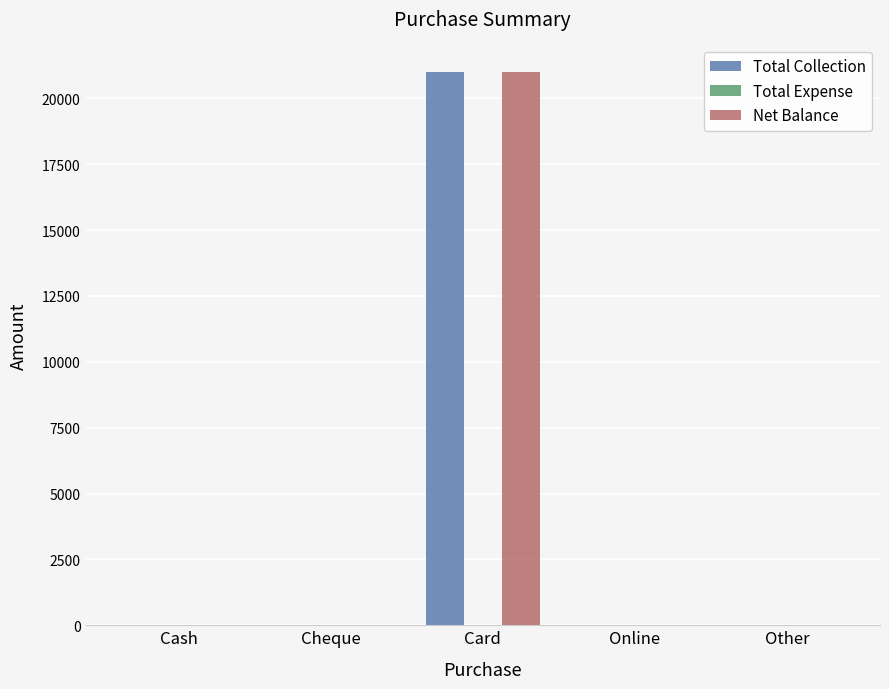

At which category is the sum across all series the highest?

Card